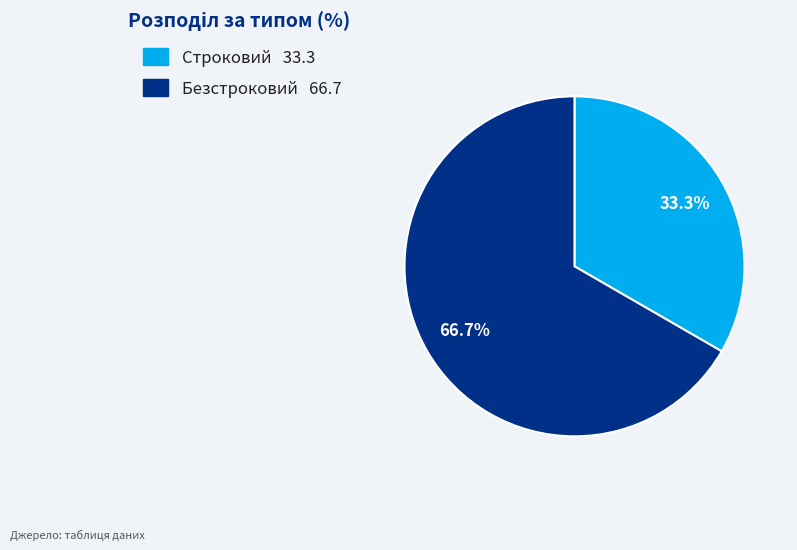

Which has a higher value, Безстроковий or Строковий?

Безстроковий